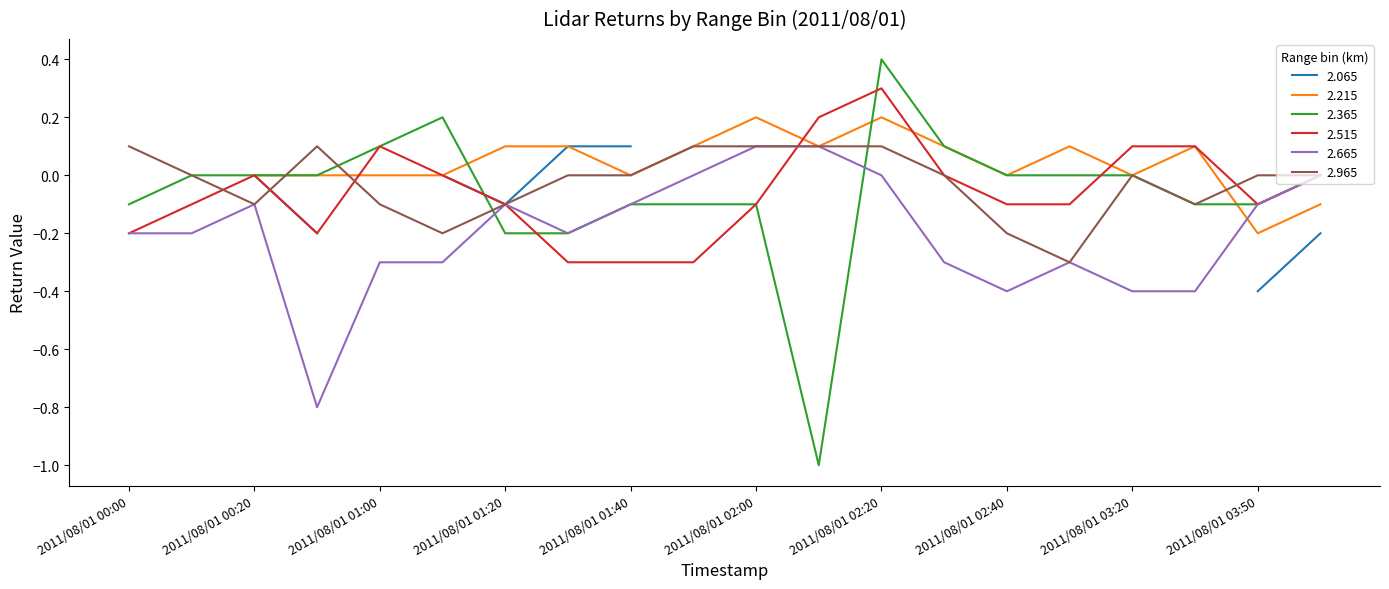

The 2.365 series shows 0.1 at 2011/08/01 01:00. True or false?

True